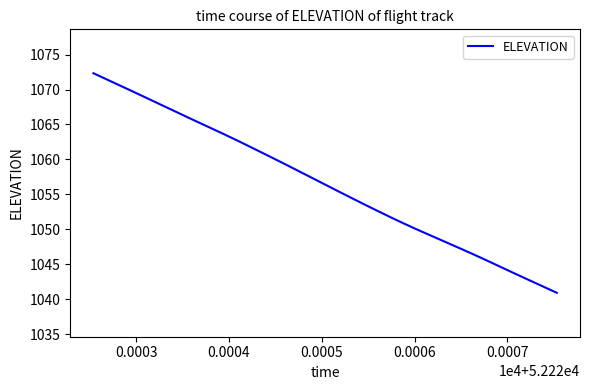

What is the smallest value displayed?

1040.9